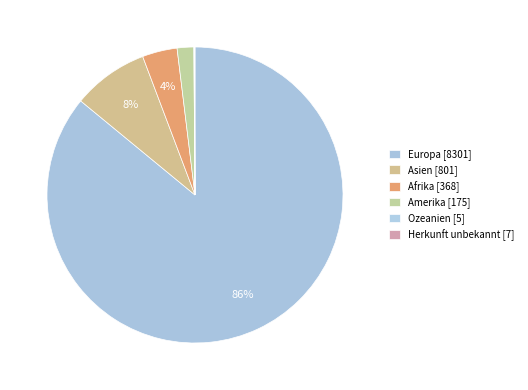

Is there any slice that represents more than half of the pie?

Yes